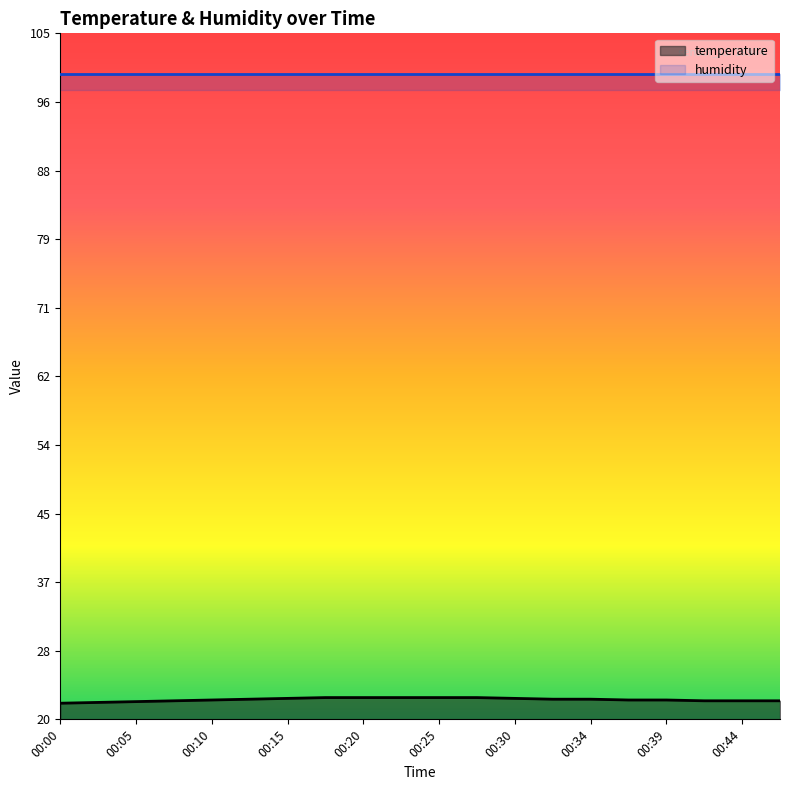

What is the change in value from 00:17 to 00:34?

-0.2